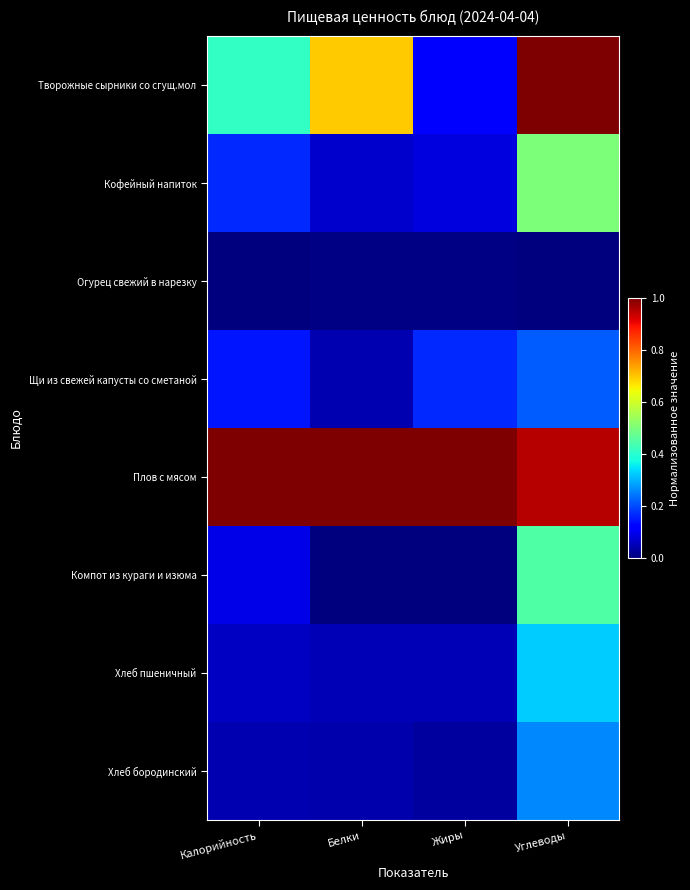

Rank the series by their maximum value, from lowest to highest.

Огурец свежий в нарезку, Щи из свежей капусты со сметаной, Хлеб бородинский, Хлеб пшеничный, Компот из кураги и изюма, Кофейный напиток, Творожные сырники со сгущ.мол, Плов с мясом